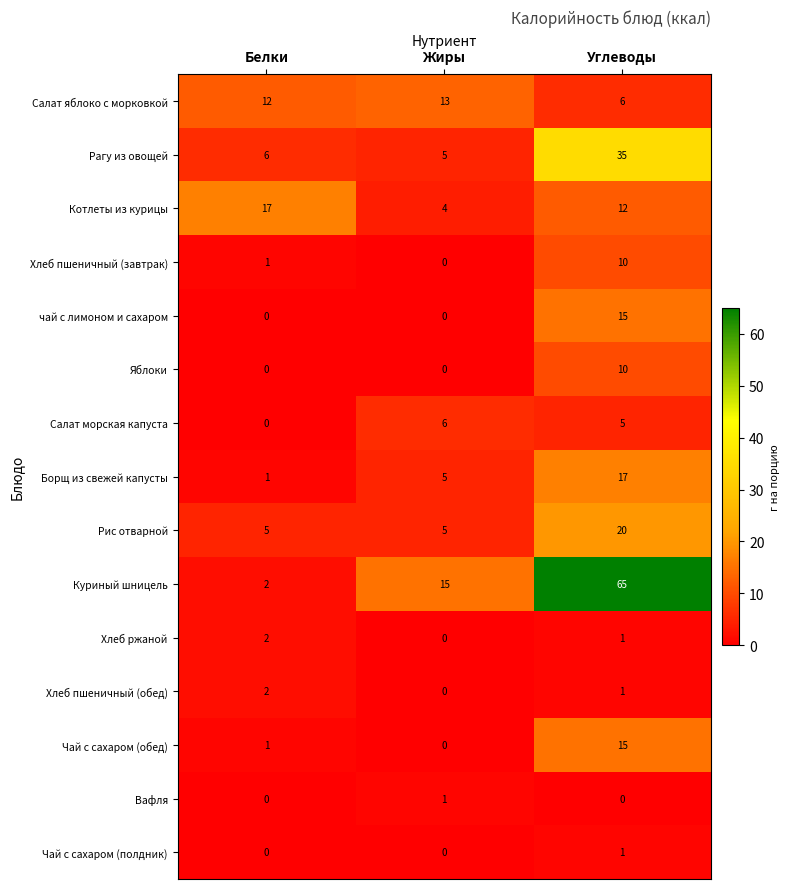

How many distinct data groups are displayed?

15